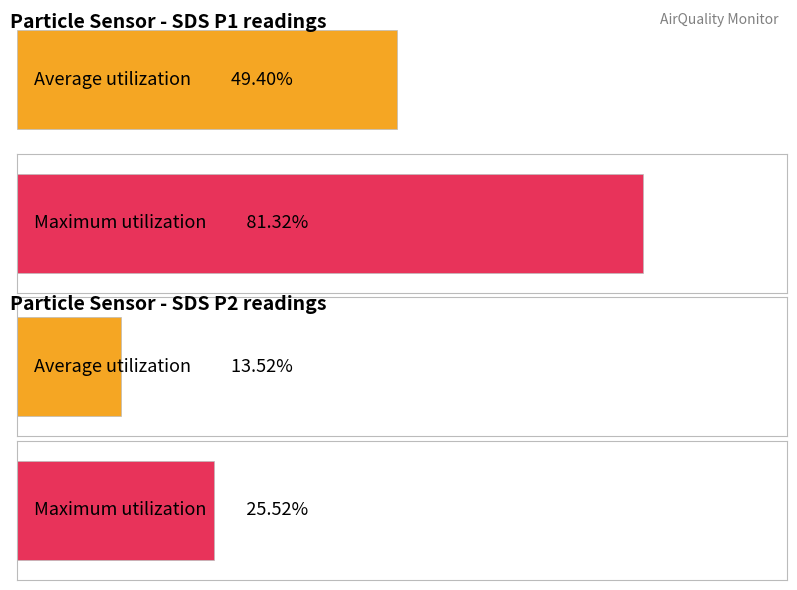

Rank the series at 00:16 from highest to lowest value.

SDS_P1, SDS_P2